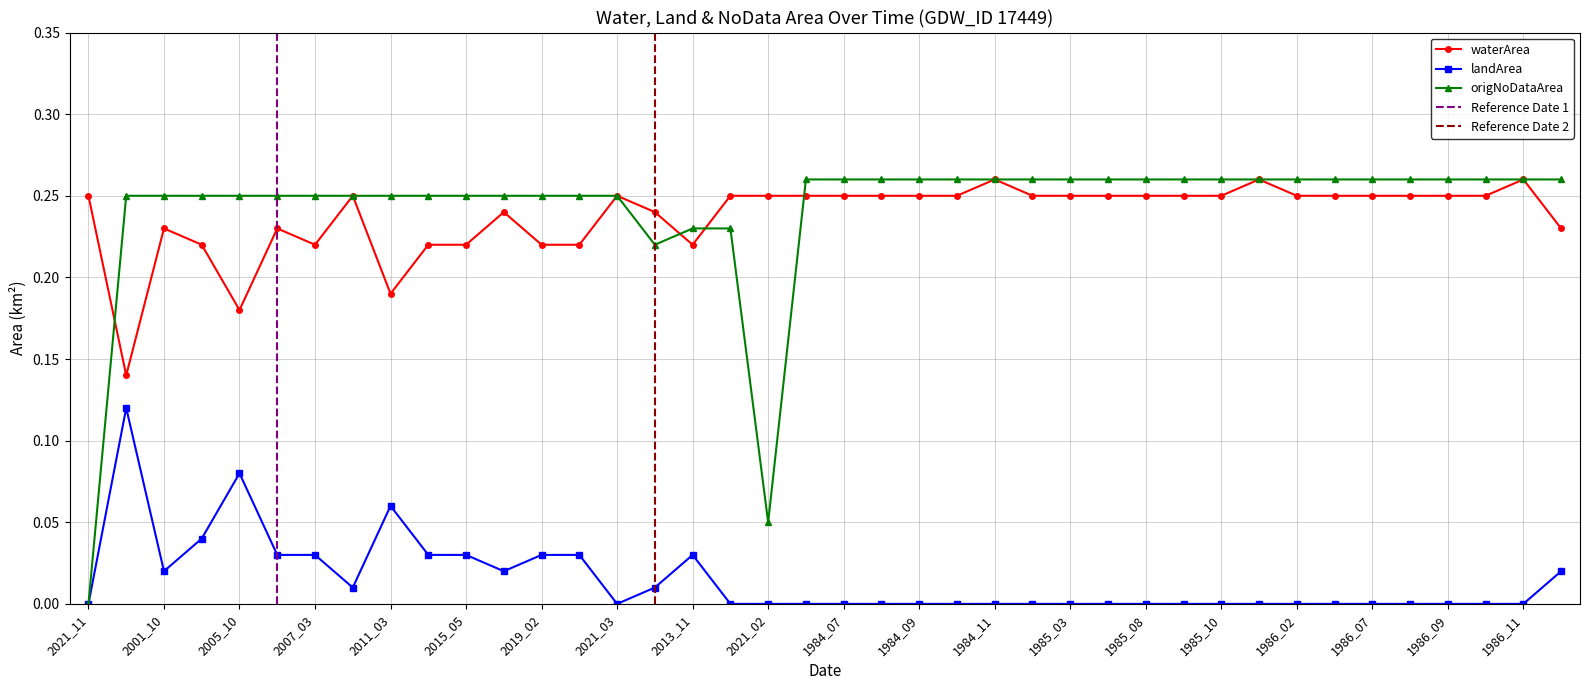

In waterArea, how many points are higher than both neighbors (excluding endpoints)?

8